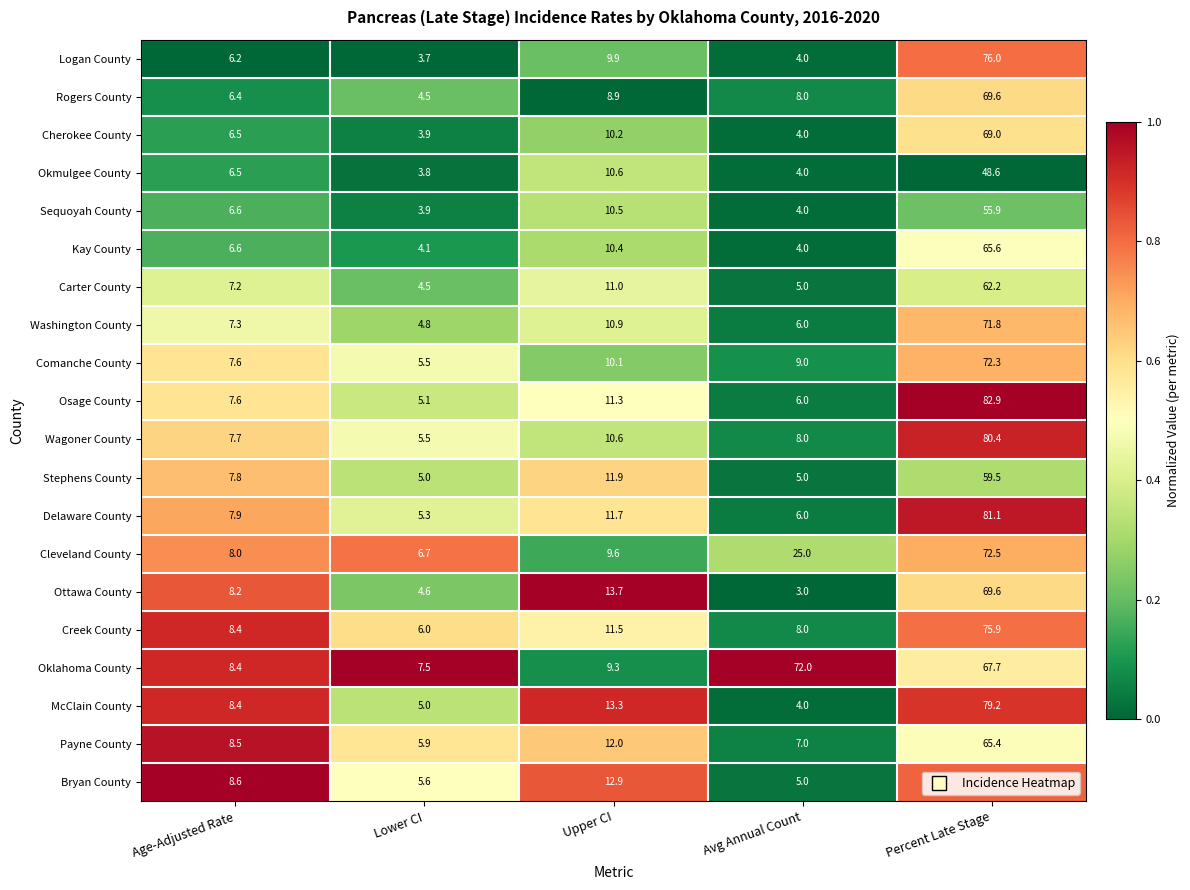

Rank the categories by Wagoner County value from highest to lowest.

Percent Late Stage, Upper CI, Avg Annual Count, Age-Adjusted Rate, Lower CI